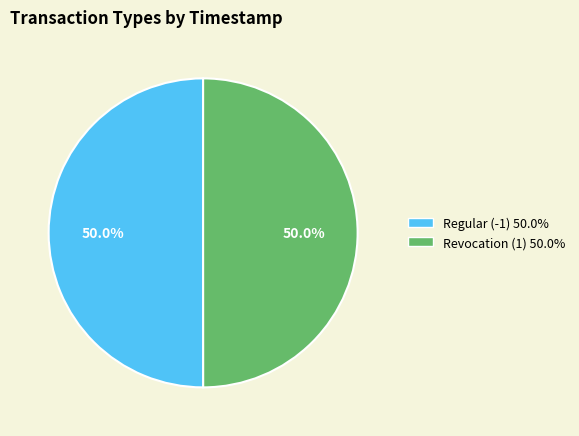

How many segments does this pie chart have?

2